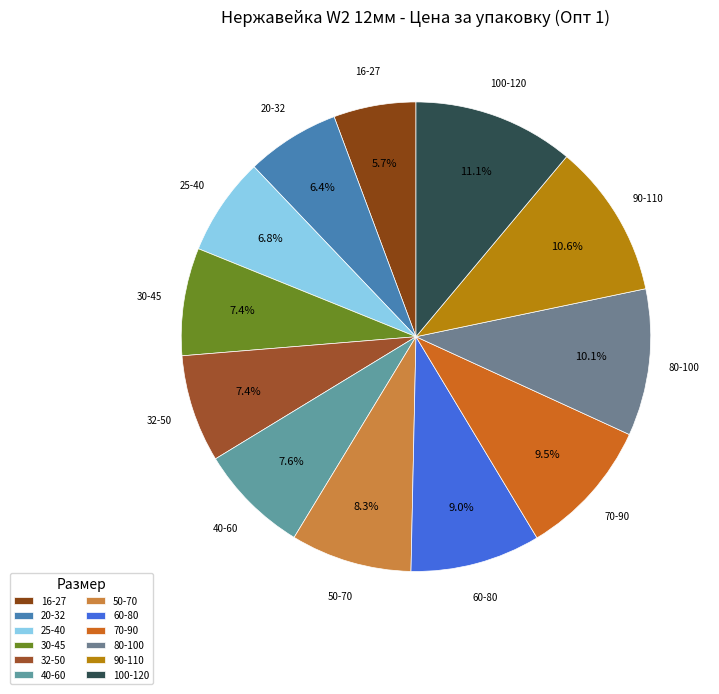

Count the number of slices in the pie.

12